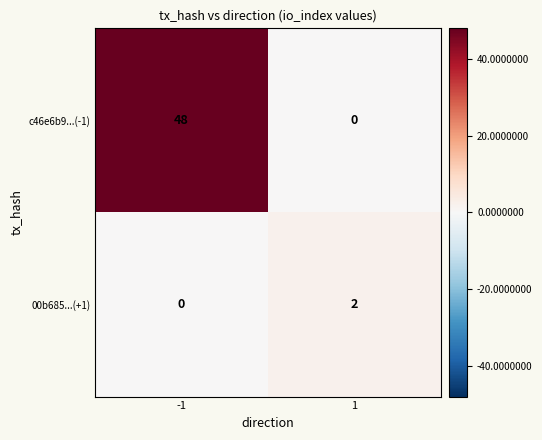

True or false: 00b685...(+1) has a value of 2 at 1.

True